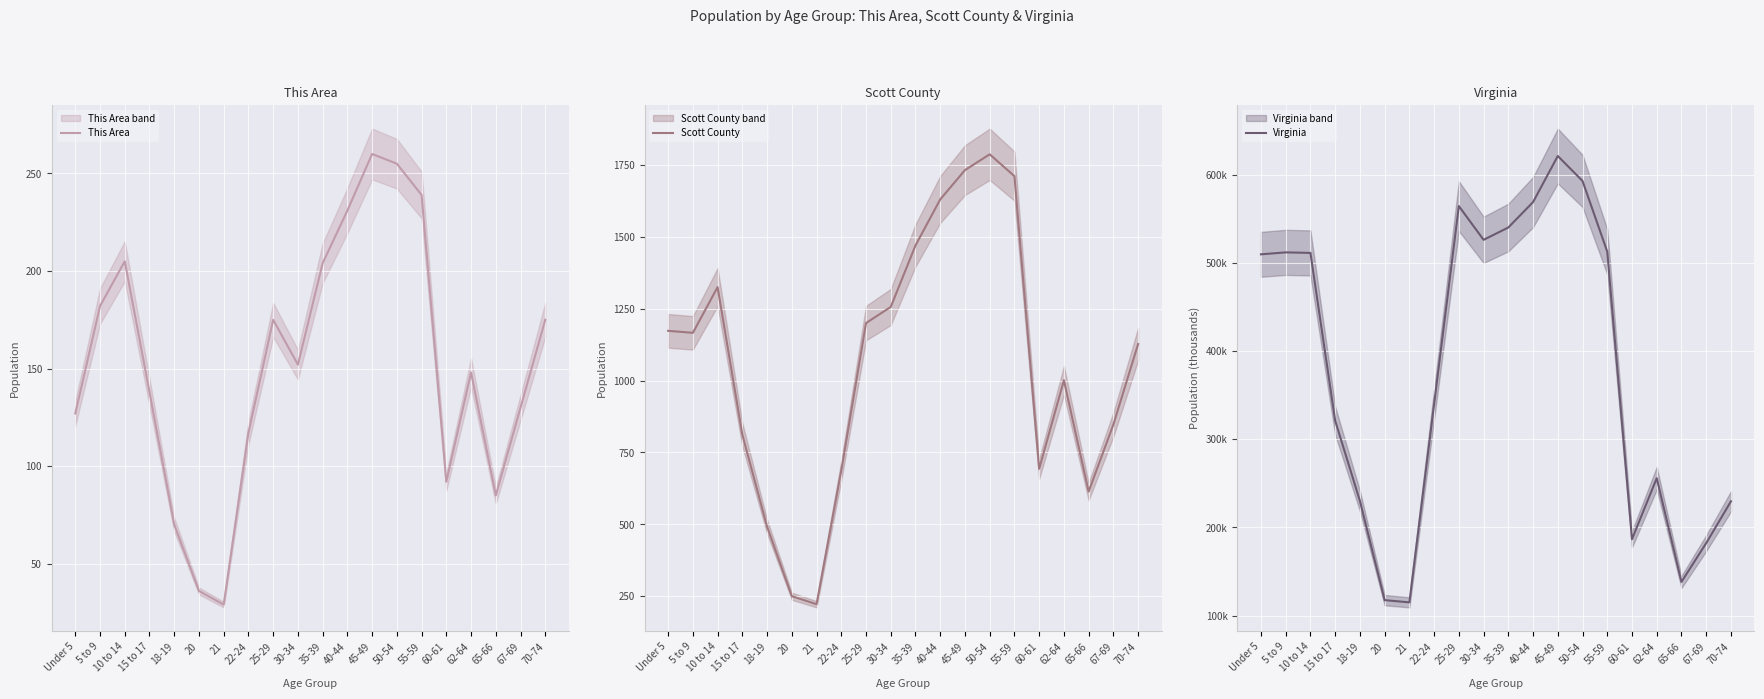

True or false: Scott County and Virginia cross at least once.

False